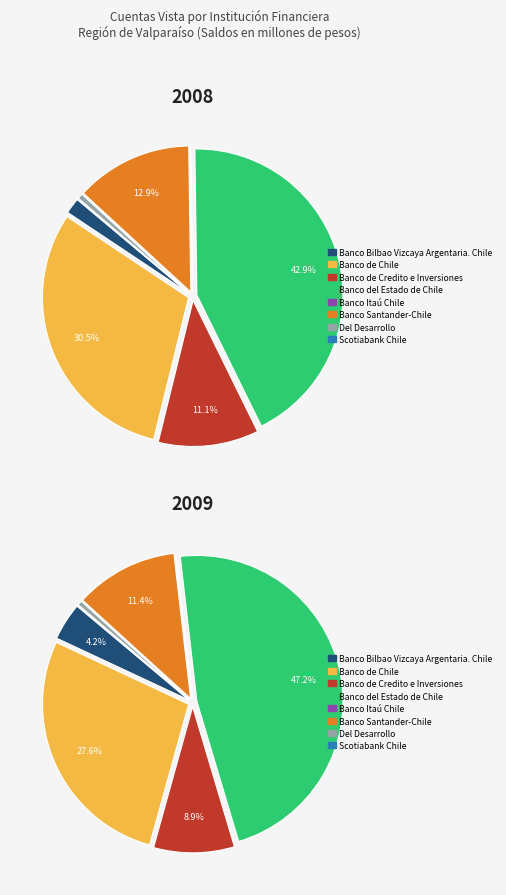

To the nearest percent, what percentage of the pie is Banco Bilbao Vizcaya Argentaria. Chile?

2%